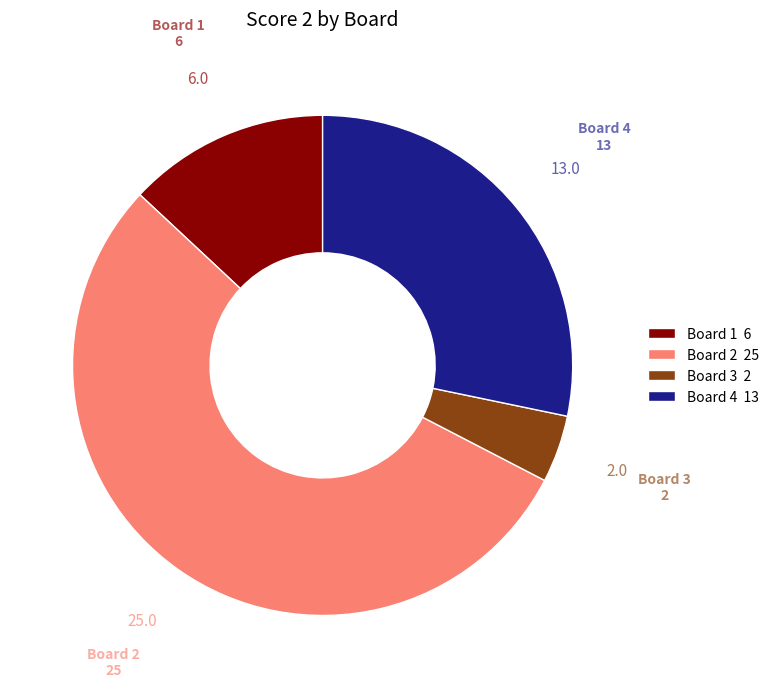

Which slice is the largest?

Board 2